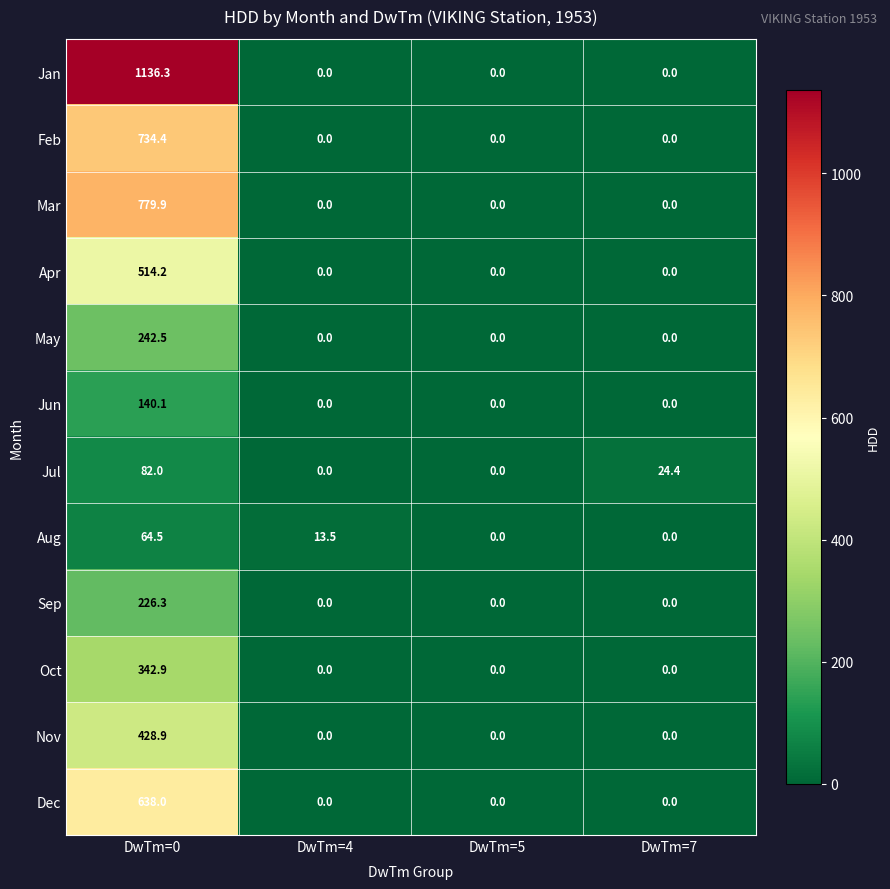

Rank the series by their maximum value, from highest to lowest.

Jan, Mar, Feb, Dec, Apr, Nov, Oct, May, Sep, Jun, Jul, Aug